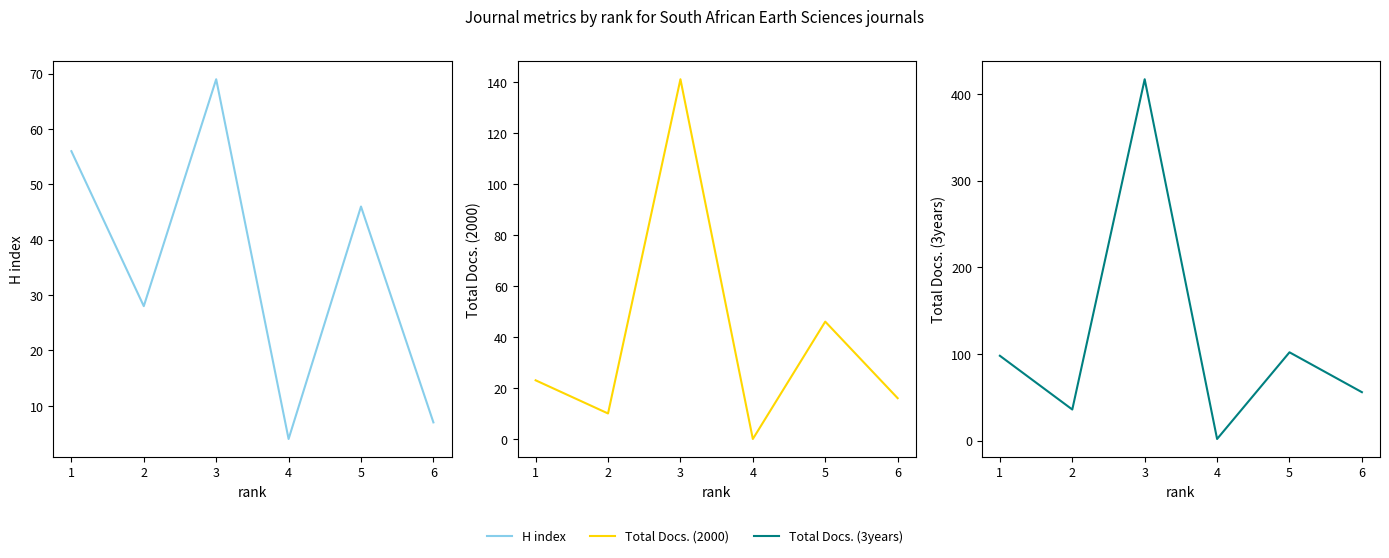

Is it true that H index equals 56 at 1?

True